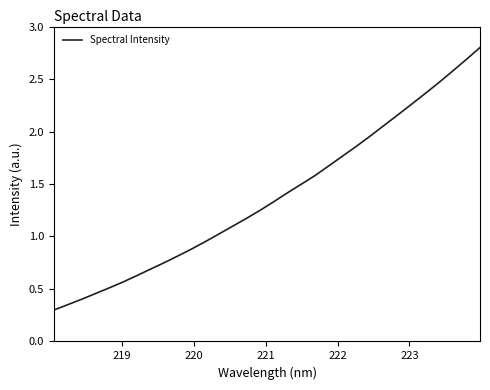

What is the minimum value shown in the chart?

0.3